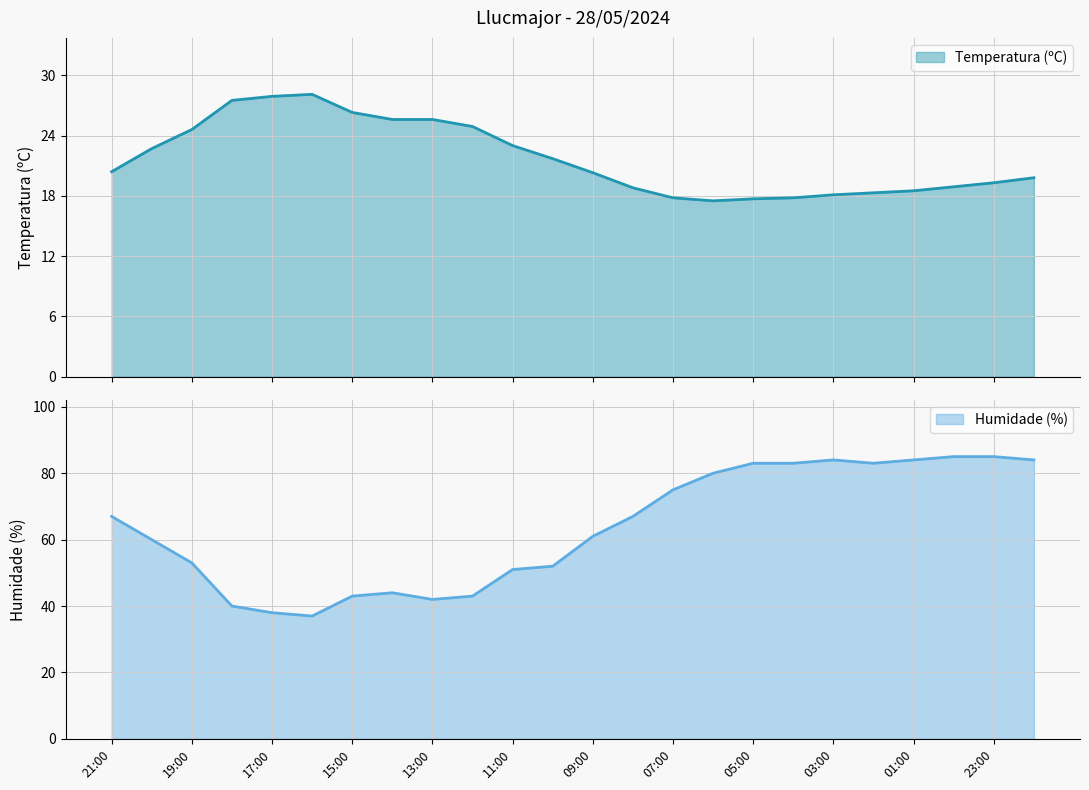

Rank the categories by Humidade (%) value from highest to lowest.

00:00, 23:00, 03:00, 01:00, 22:00, 05:00, 04:00, 02:00, 06:00, 07:00, 21:00, 08:00, 09:00, 20:00, 19:00, 10:00, 11:00, 14:00, 15:00, 12:00, 13:00, 18:00, 17:00, 16:00